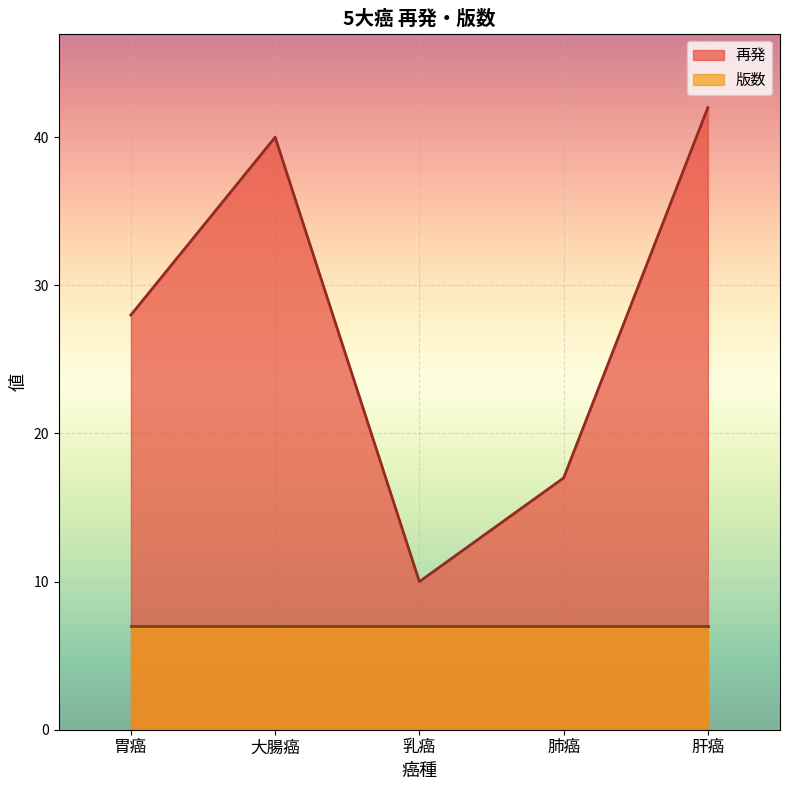

Reading left to right, extract all data points from this chart.

28	40	10	17	42